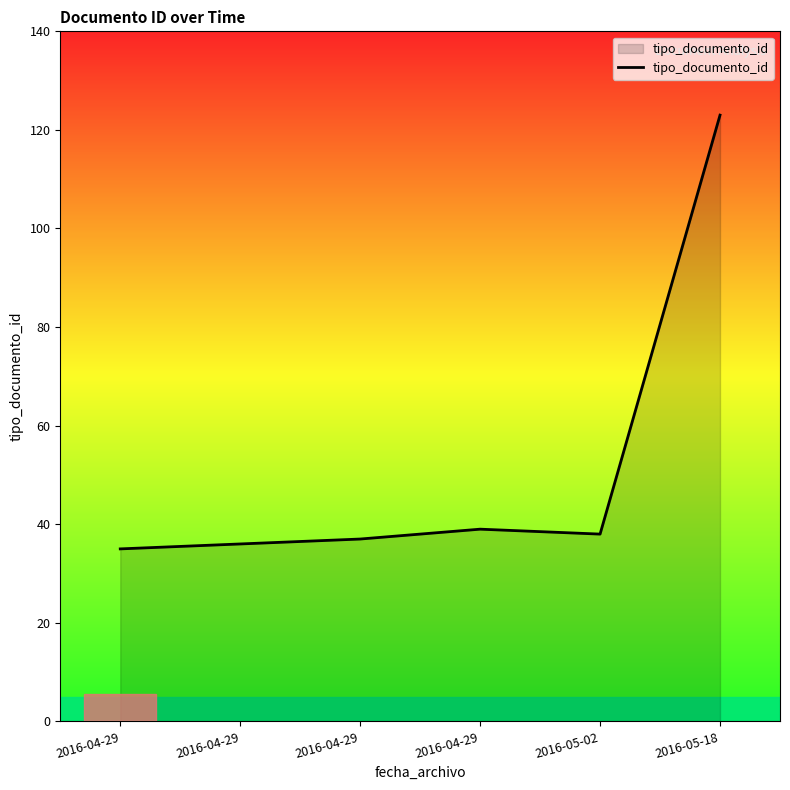

Reading left to right, extract all data points from this chart.

35	36	37	39	38	123